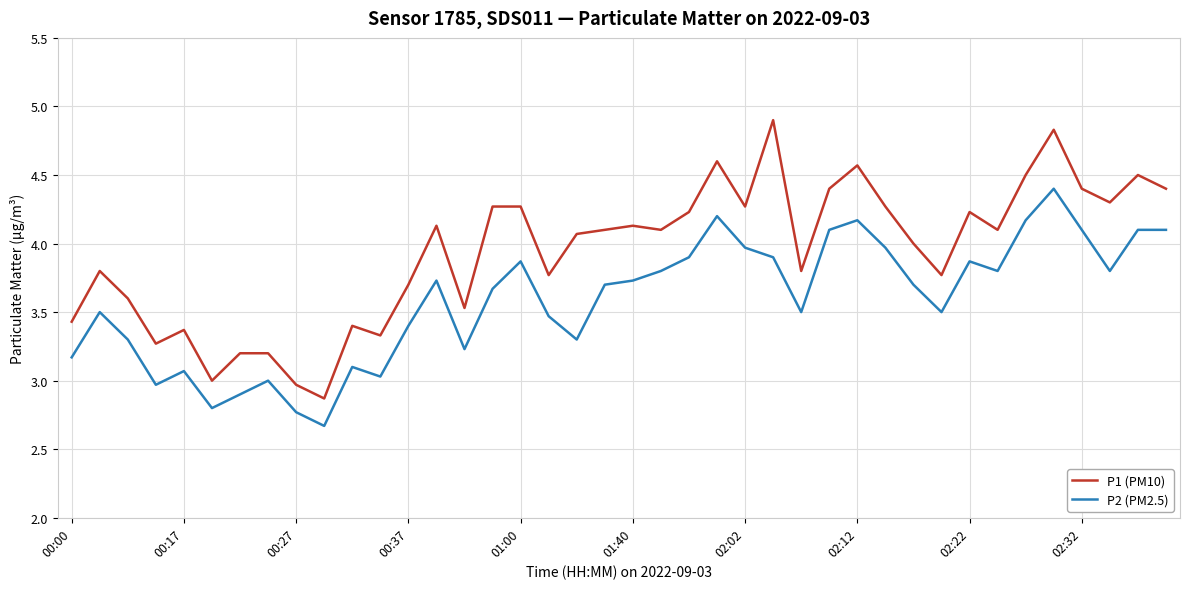

What is the difference between the maximum and minimum values in the P2 (PM2.5) series?

1.7